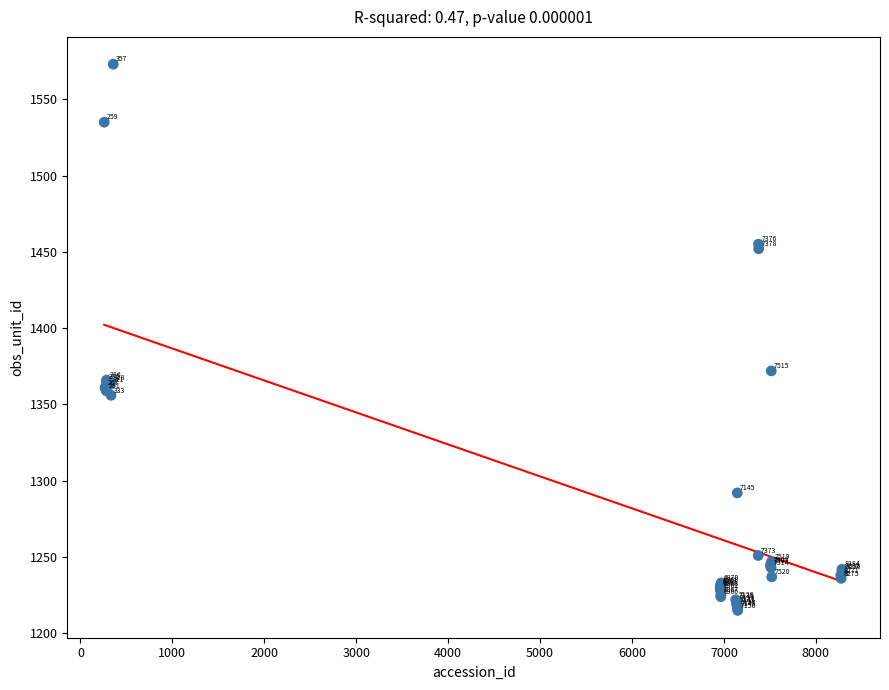

What Y value in the scatter plot is closest to 1394?

1372